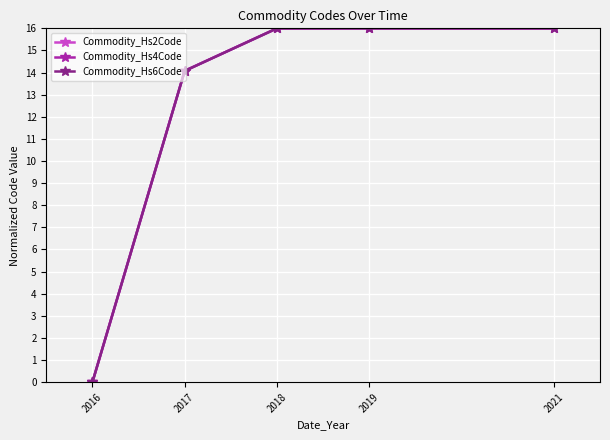

What is the difference between the maximum and minimum values in the Commodity_Hs2Code series?

16.0